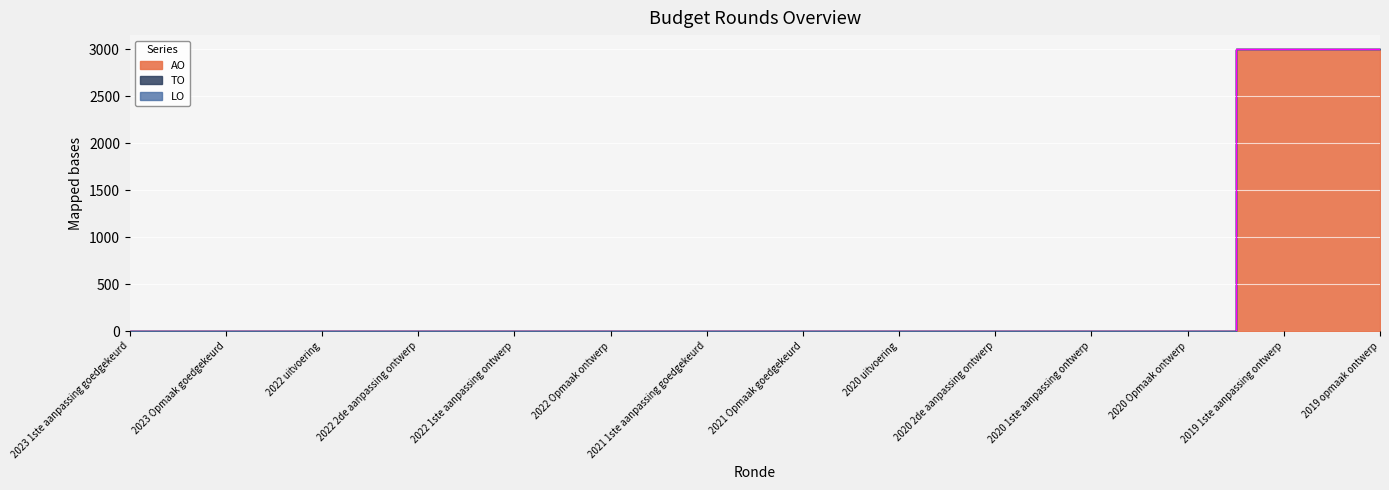

True or false: TO and AO intersect in this chart.

False